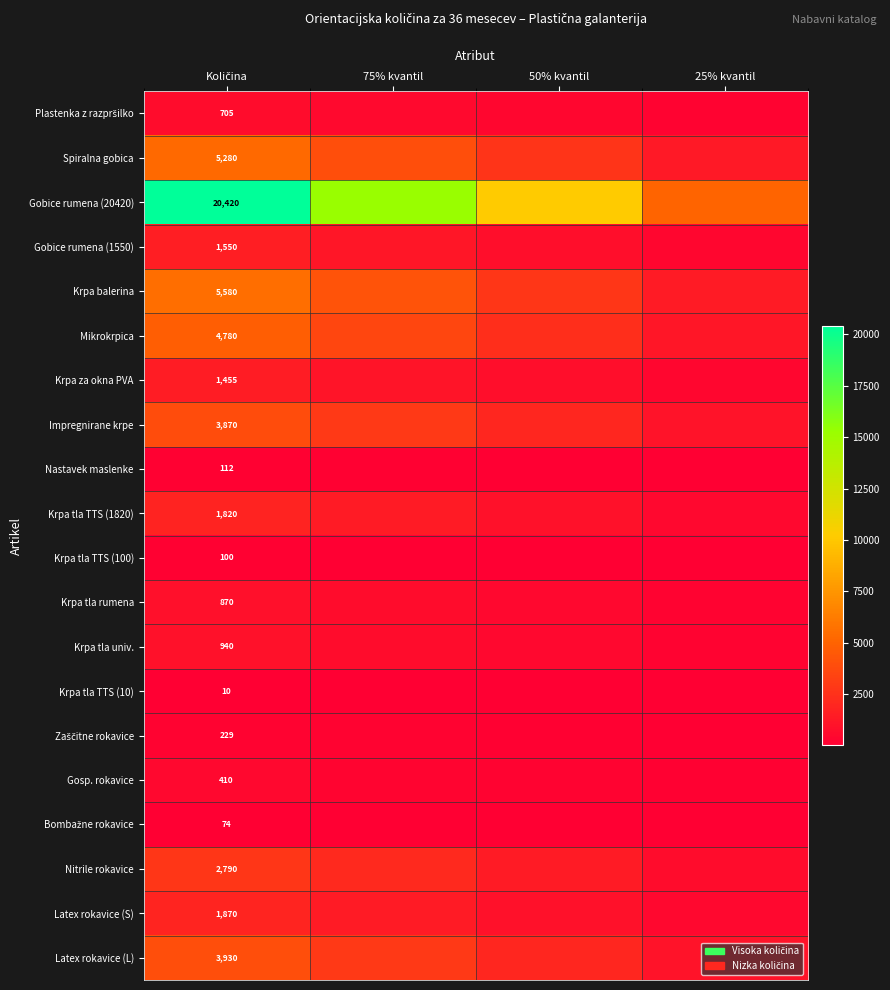

At which label does Gobice rumena (20420) reach its minimum?

25% kvantil